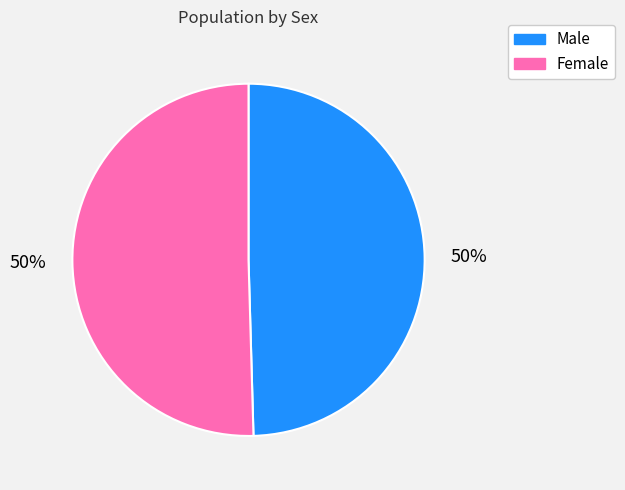

To the nearest percent, what is the combined percentage of Female and Male?

100%